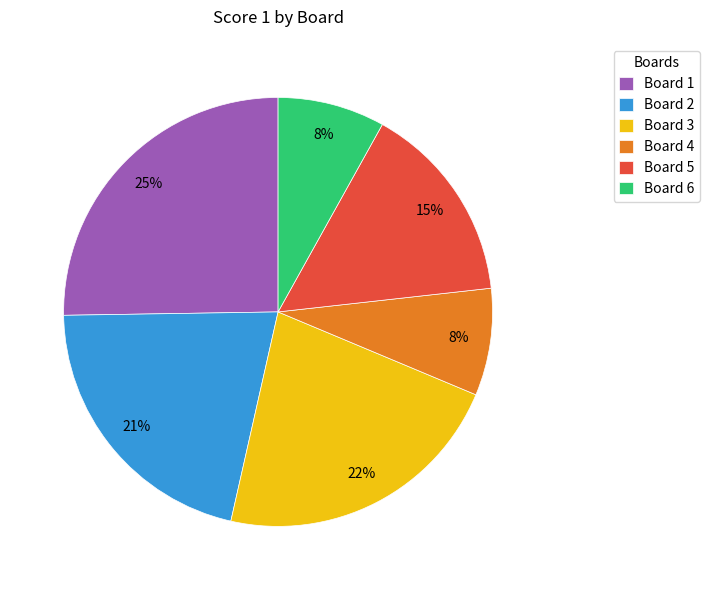

The Board 6 slice represents 1% of the pie. True or false?

False